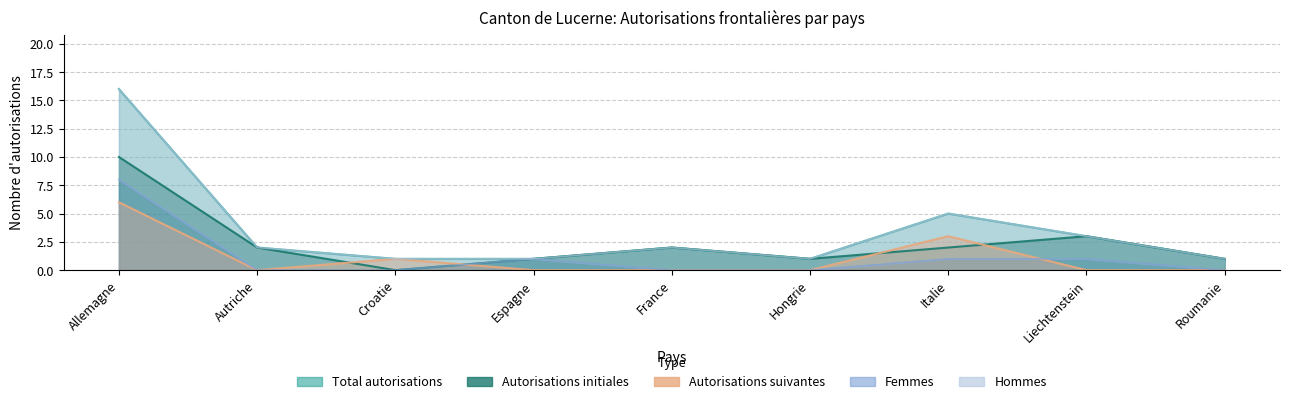

What is the spread (max minus min) of values at Italie?

4